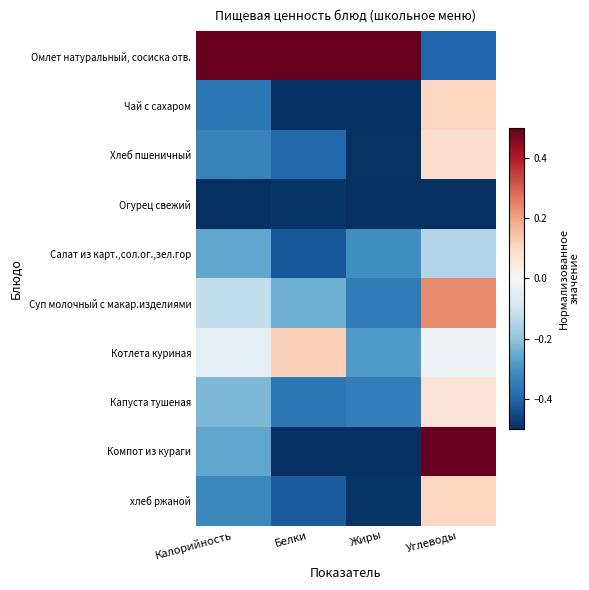

At which category is the sum across all series the highest?

Углеводы